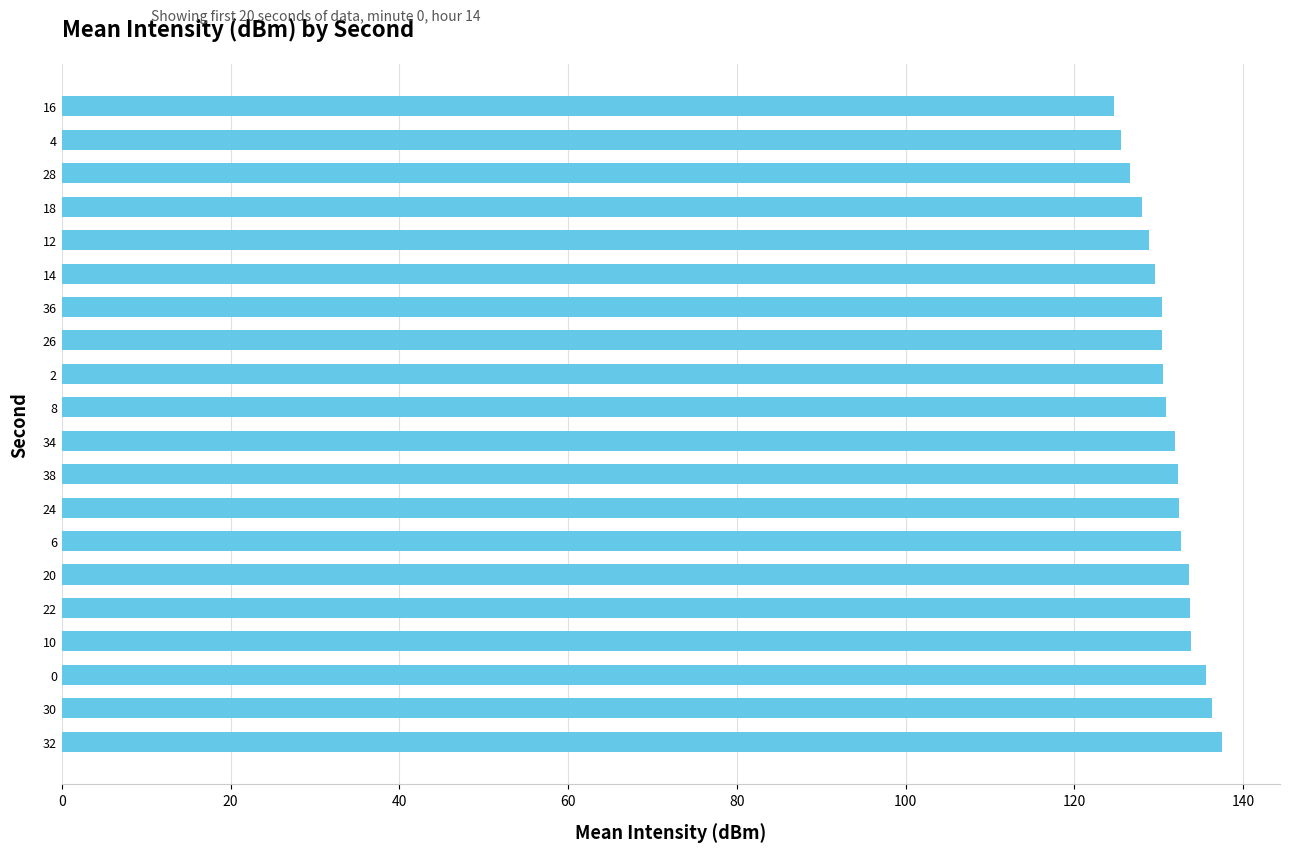

The chart shows a value of 202.6 at 0. True or false?

False